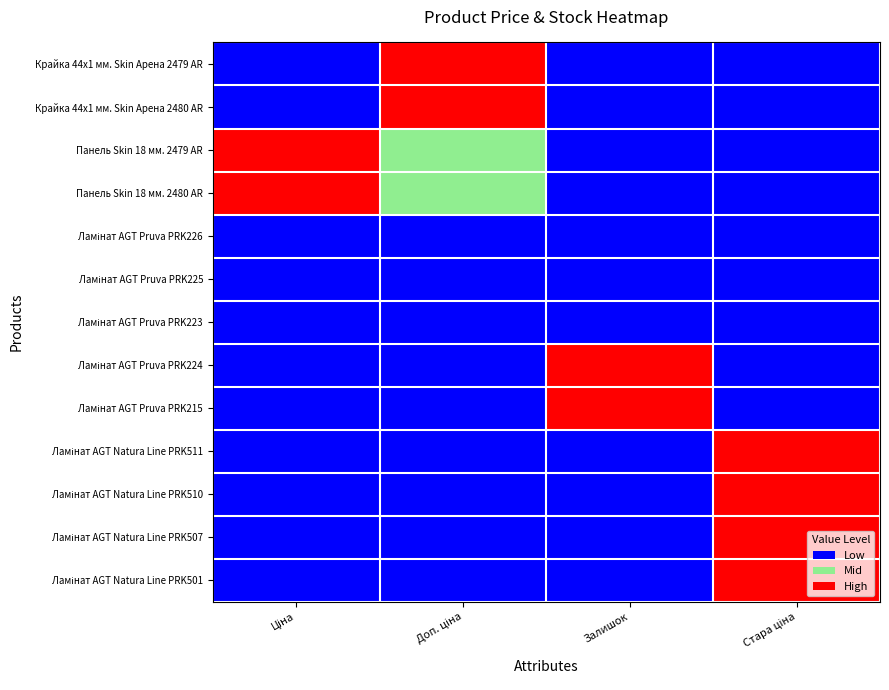

What is the difference between the highest and lowest values at Ціна?

1.0